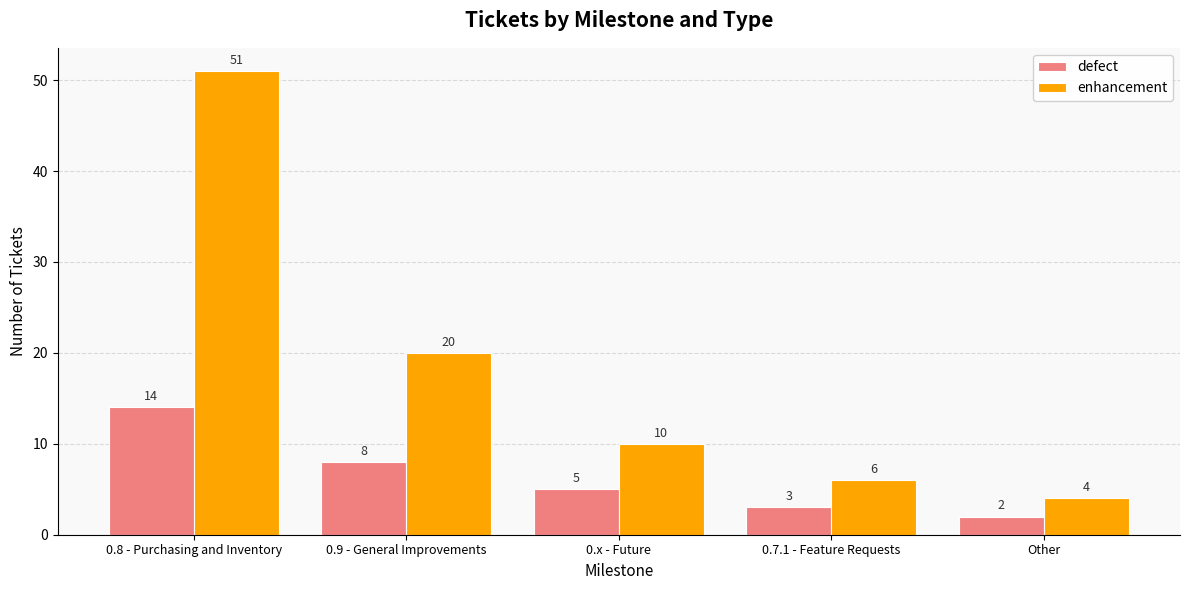

The defect series shows 5 at 0.x - Future. True or false?

True